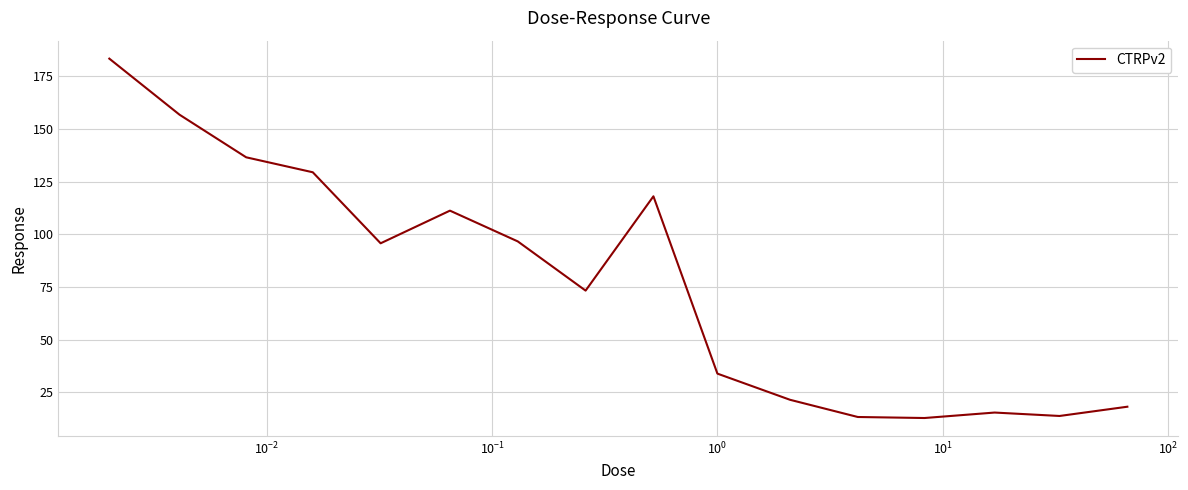

What is the difference between the maximum and minimum values?

170.5